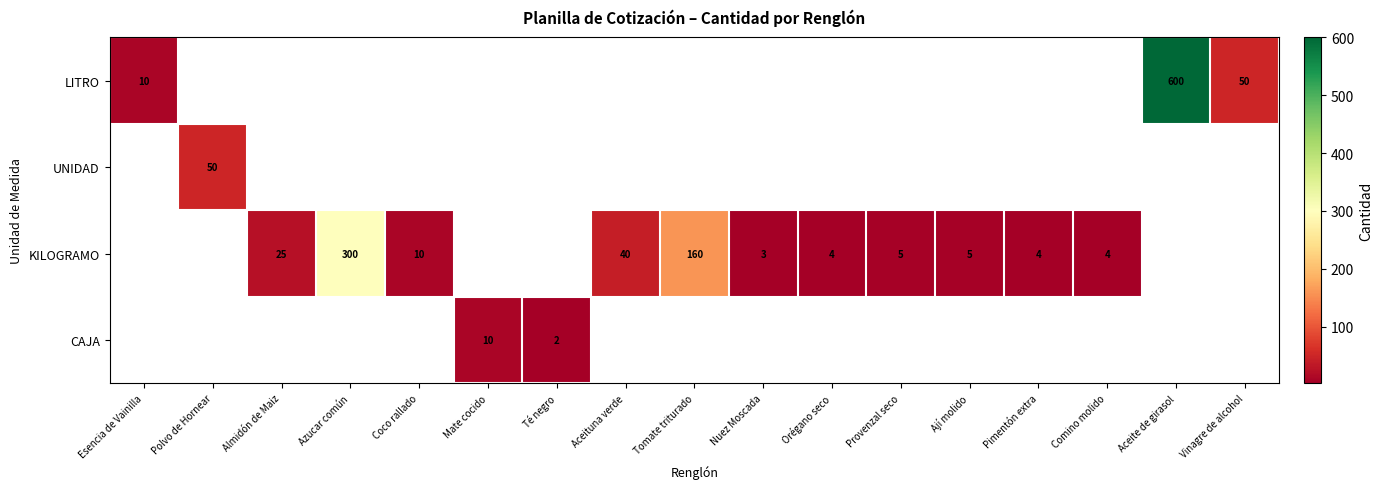

Between Coco rallado and Aceituna verde, which series saw the biggest shift?

KILOGRAMO